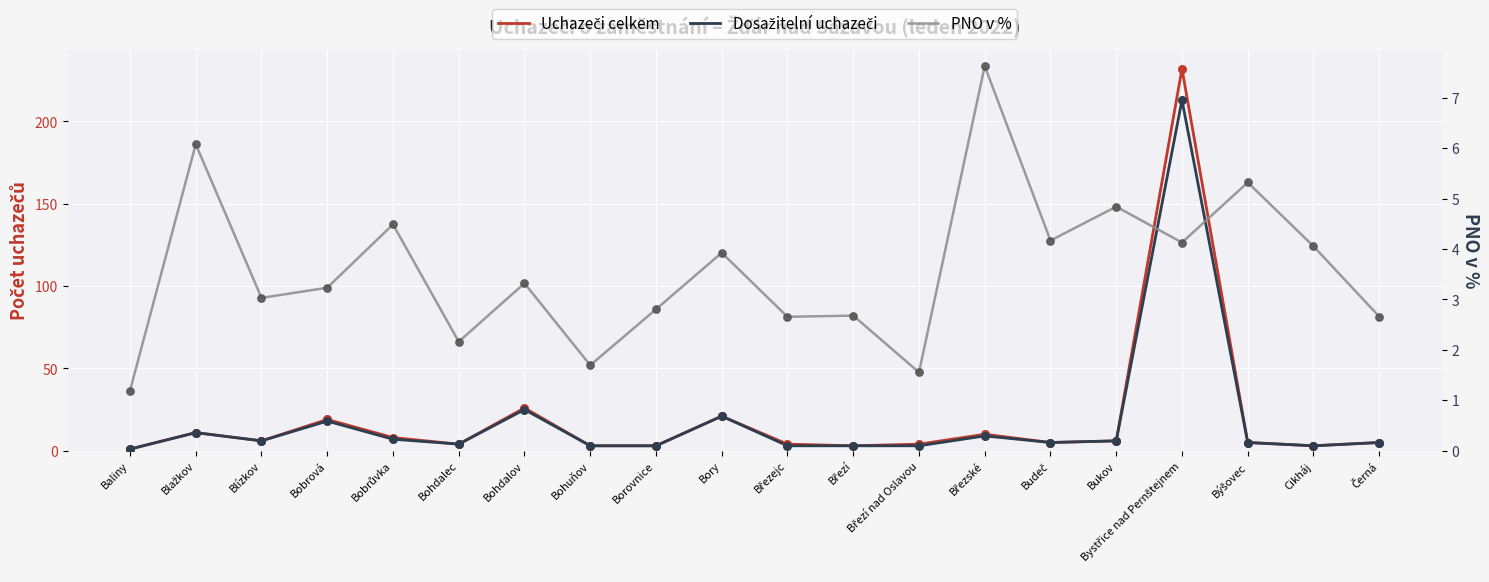

At which category is the sum across all series the highest?

Bystřice nad Pernštejnem